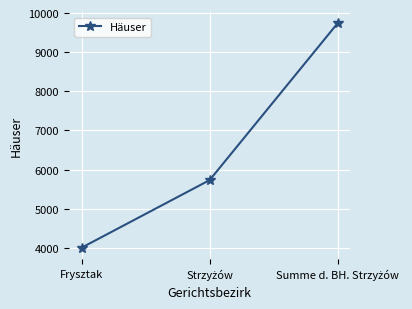

What is the approximate value at Frysztak?

4006